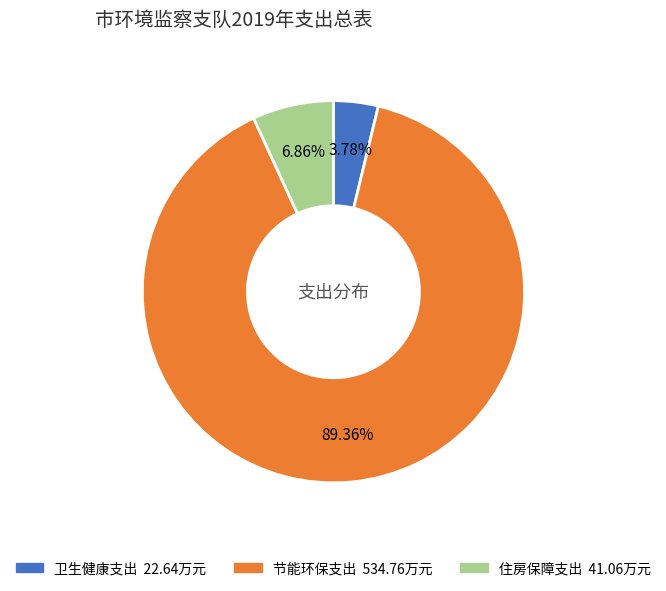

Does 住房保障支出 represent more than half of the total?

No